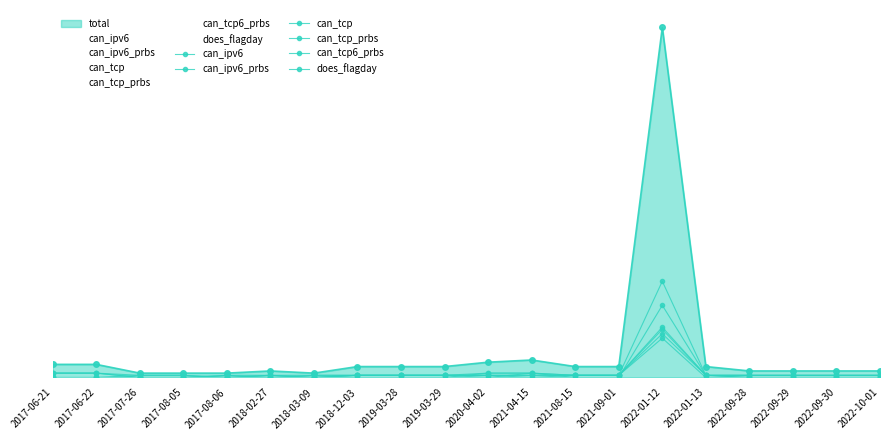

What is the difference between the maximum and minimum values in the can_tcp6_prbs series?

18